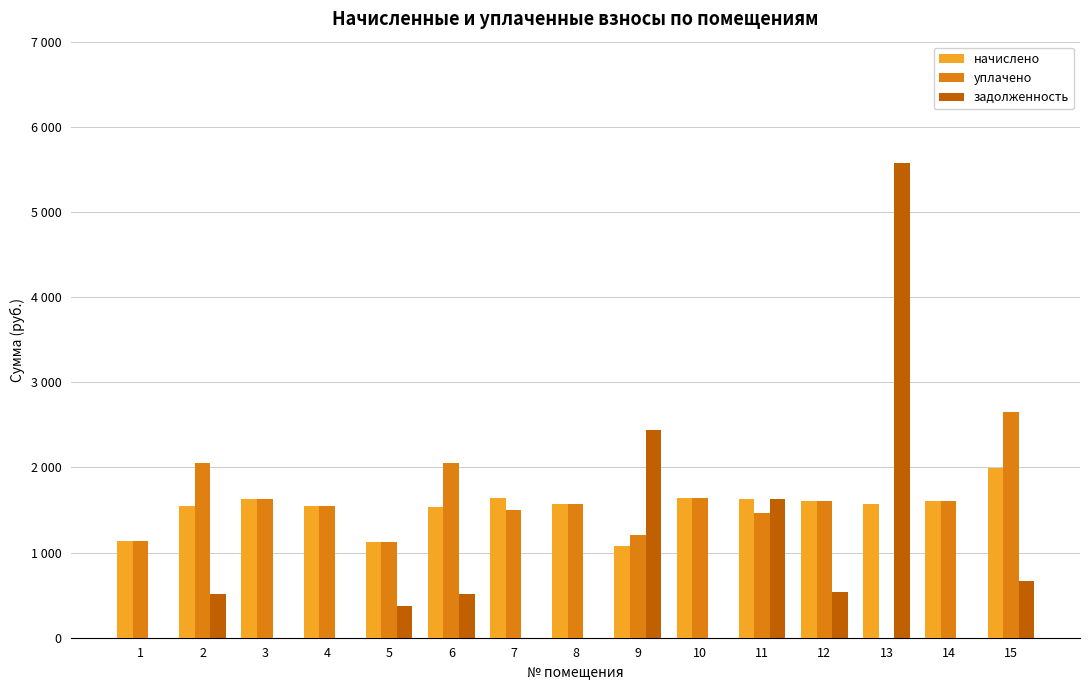

Are the bars horizontal?

No